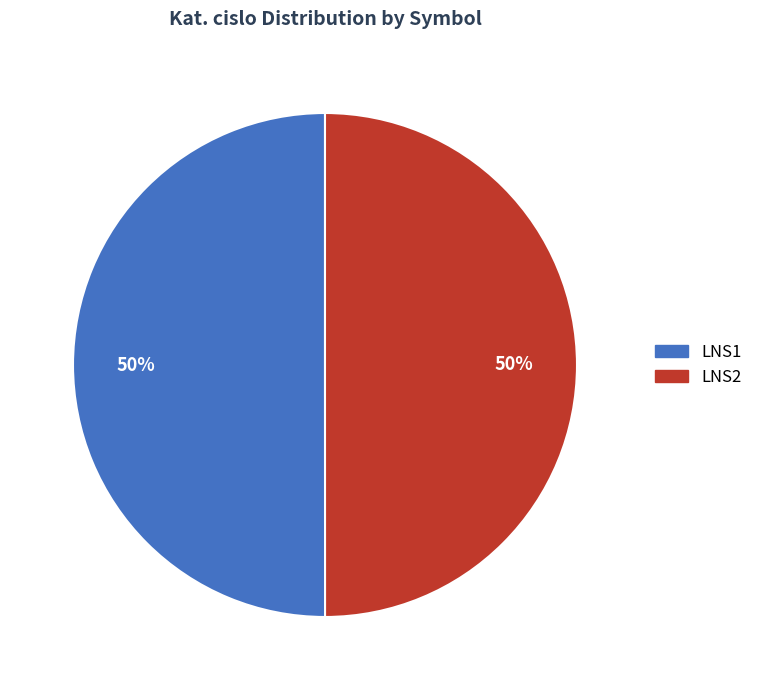

Combined, do LNS1 and LNS2 account for over 50%?

Yes